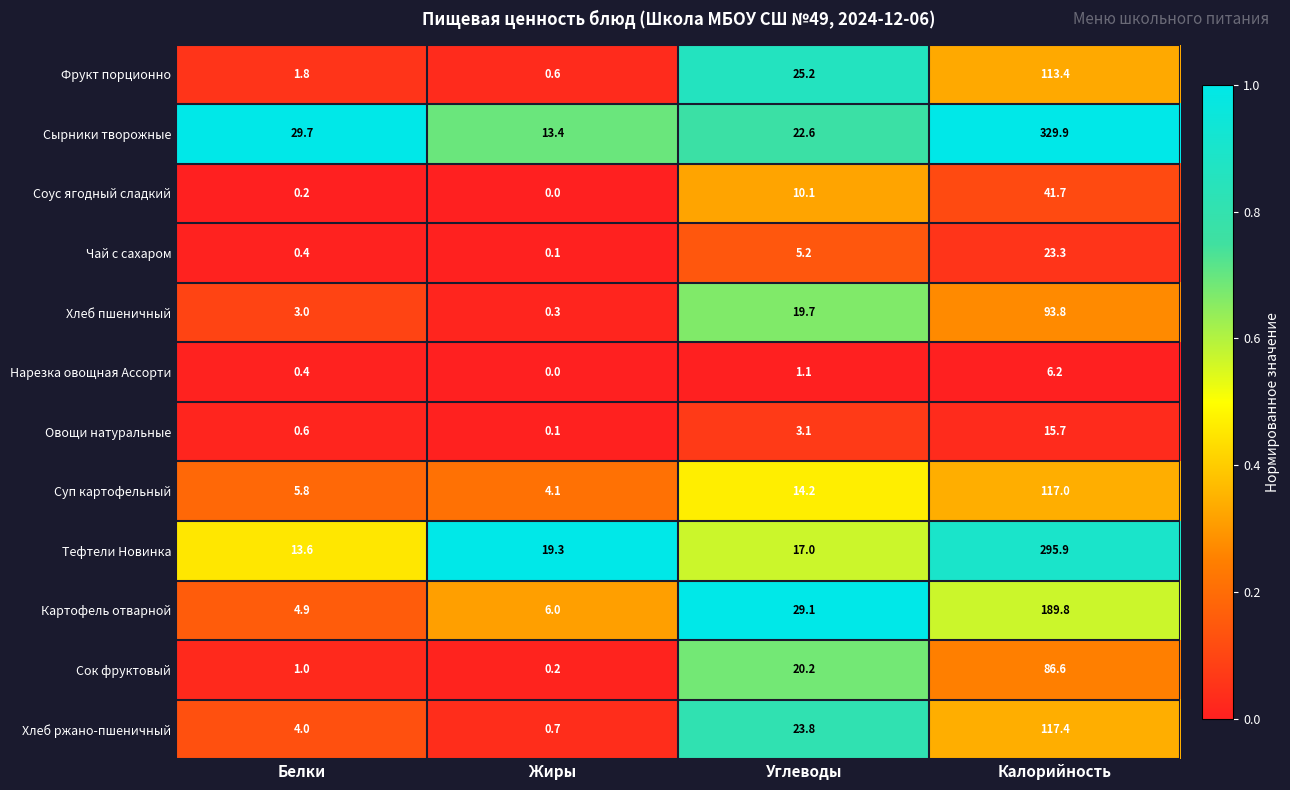

What is the total value across all series at Белки?

65.4